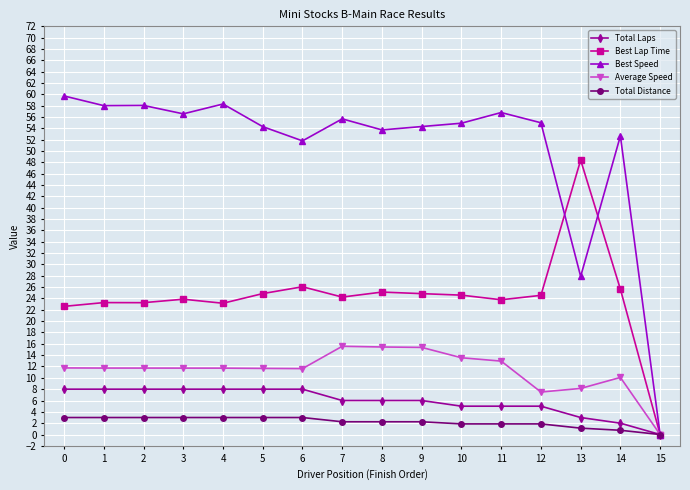

Which series has the largest range (max minus min)?

Best Speed